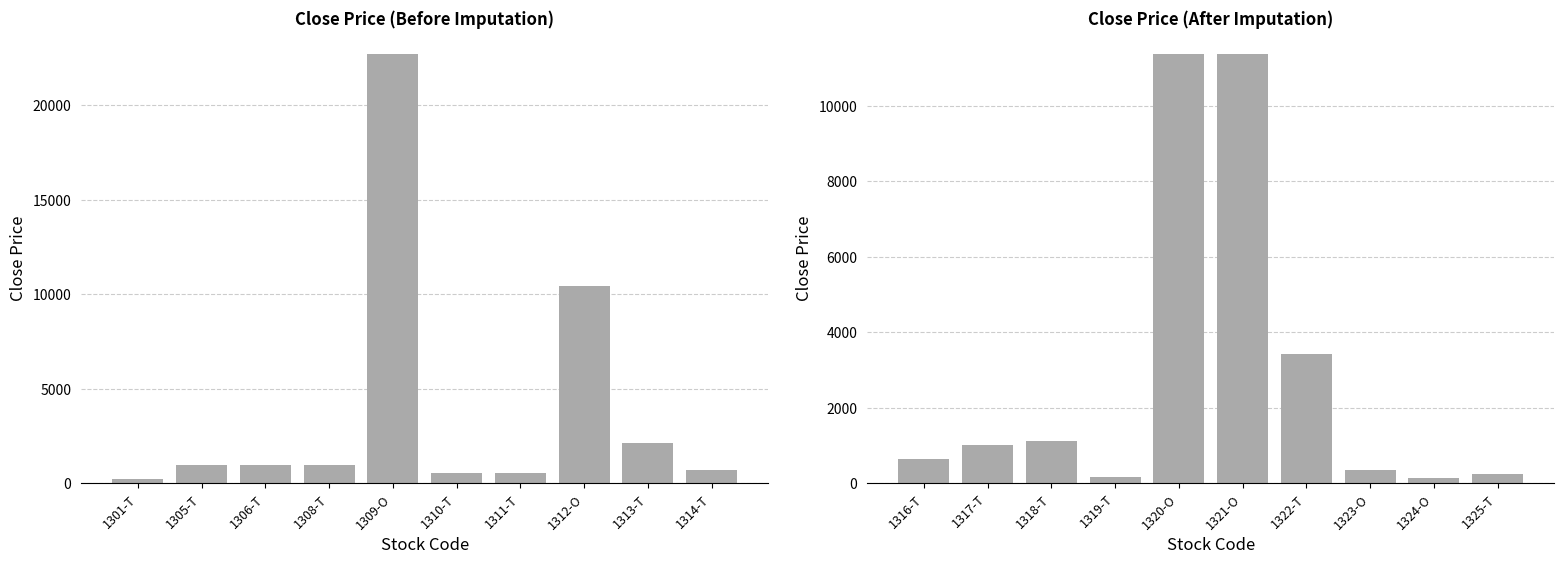

Which series changed the most between 1309-O and 1311-T?

Close Price Before